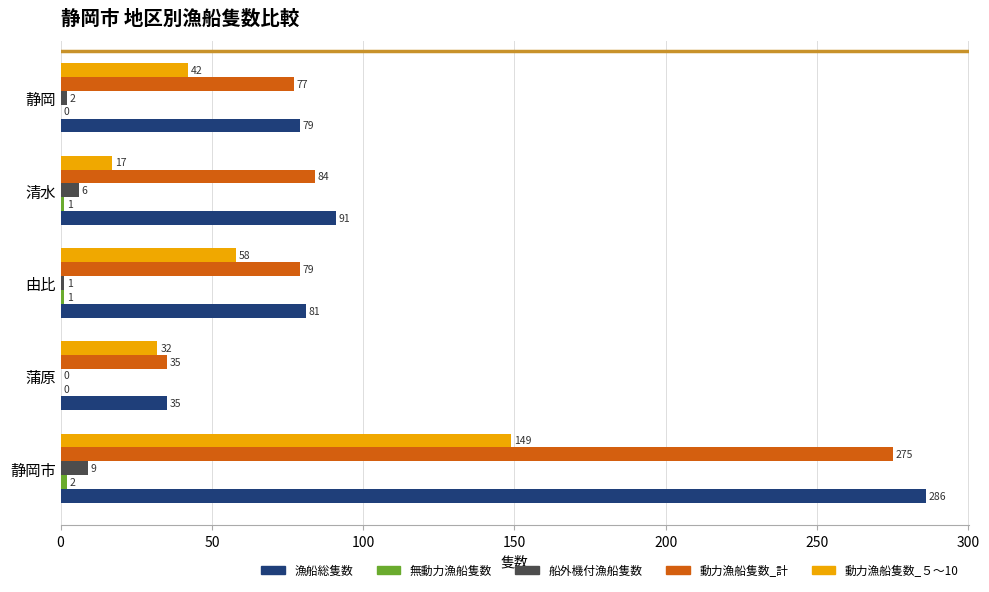

Count the number of data series in this chart.

5